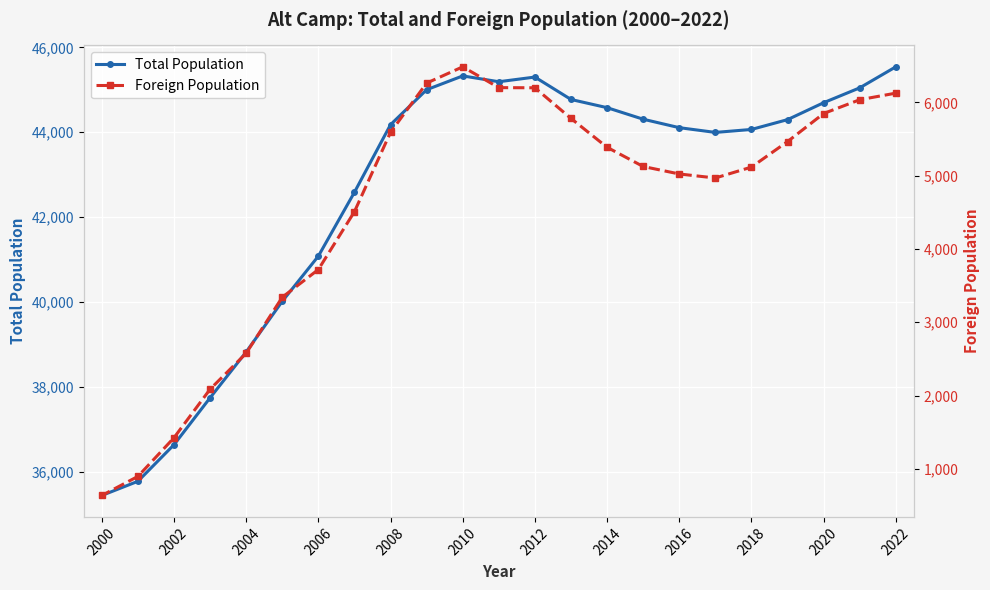

What is the lowest value of the Total Population series?

35443